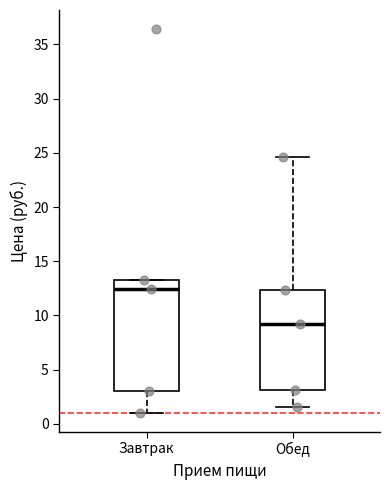

Reading left to right, read every box against the y-axis: the position of its median line, the range the box covers, and the ends of its whiskers. The values are not printed on the chart, so give them approximately, as read against the axis.

Завтрак: median 12.5, box 3.0 to 13.5, whiskers 1.0 to 13.5
Обед: median 9.0, box 3.0 to 12.5, whiskers 1.5 to 24.5